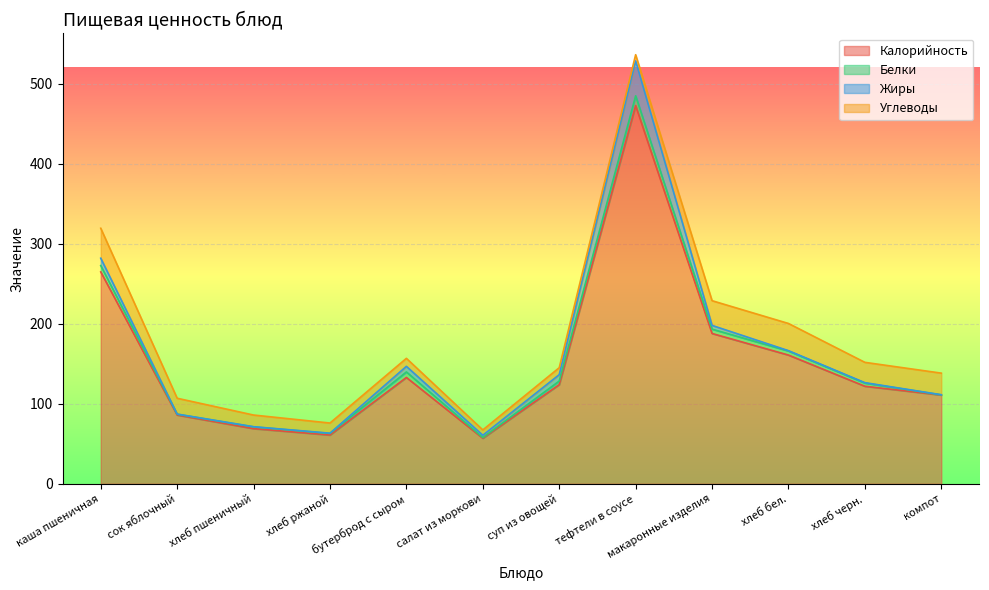

What is the difference between the second highest and second lowest values in the Жиры series?

9.0